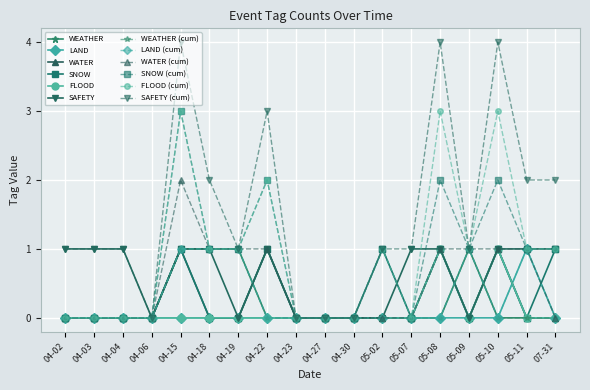

True or false: SAFETY has more than 0 points higher than both neighbors.

True